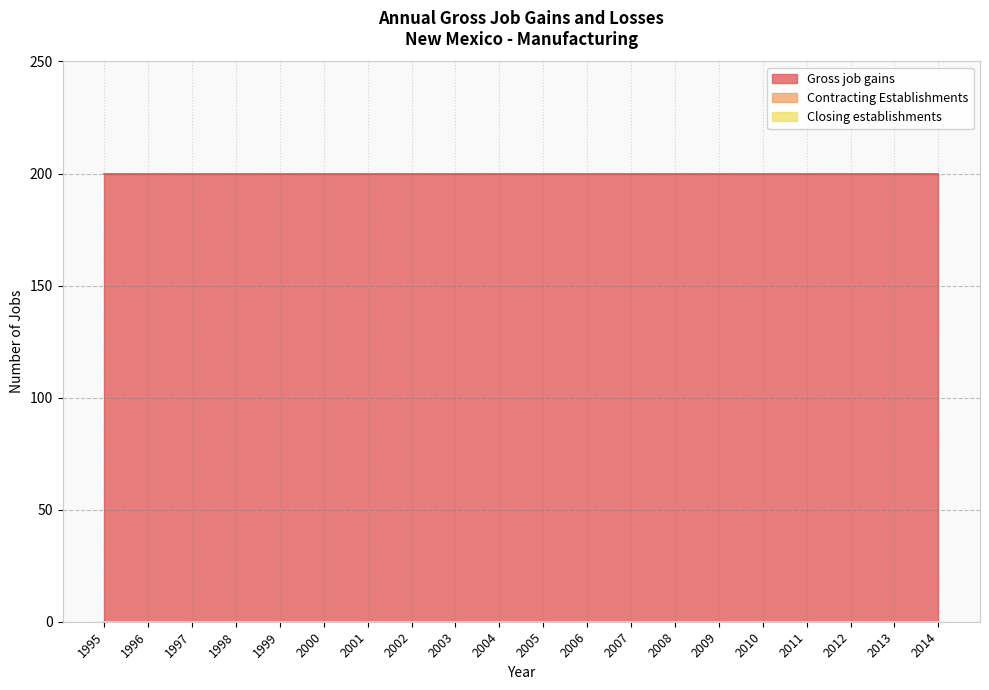

List the labels in order of Closing establishments value, largest first.

1995, 1996, 1997, 1998, 1999, 2000, 2001, 2002, 2003, 2004, 2005, 2006, 2007, 2008, 2009, 2010, 2011, 2012, 2013, 2014